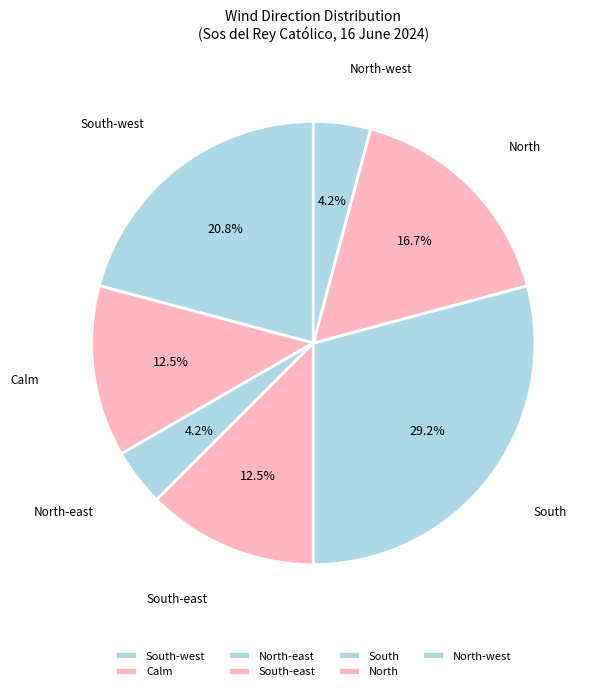

How many slices are in this pie chart?

7